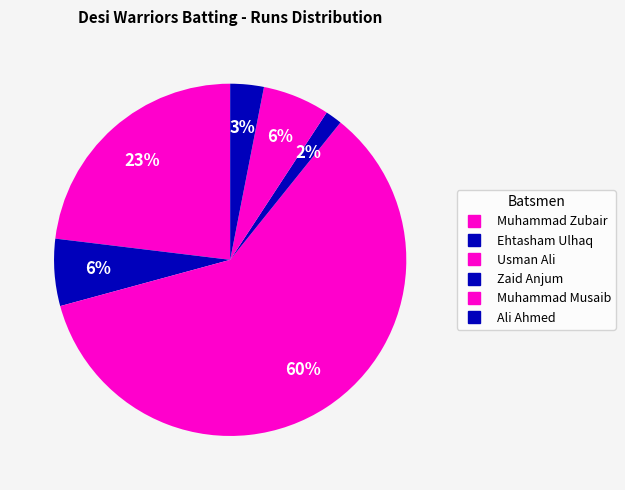

Count the number of slices in the pie.

6